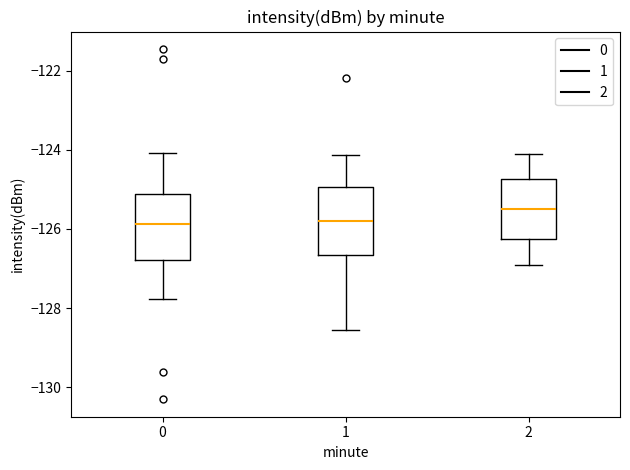

Reading left to right, transcribe this box plot: for each box, give where its median line is, the range the box spans, and where its two whiskers end, as read against the y-axis. The values are not printed on the chart, so give them approximately, as read against the axis.

0: median -125.8, box -126.8 to -125.2, whiskers -127.8 to -124.0
1: median -125.8, box -126.6 to -125.0, whiskers -128.6 to -124.2
2: median -125.4, box -126.2 to -124.8, whiskers -126.8 to -124.0